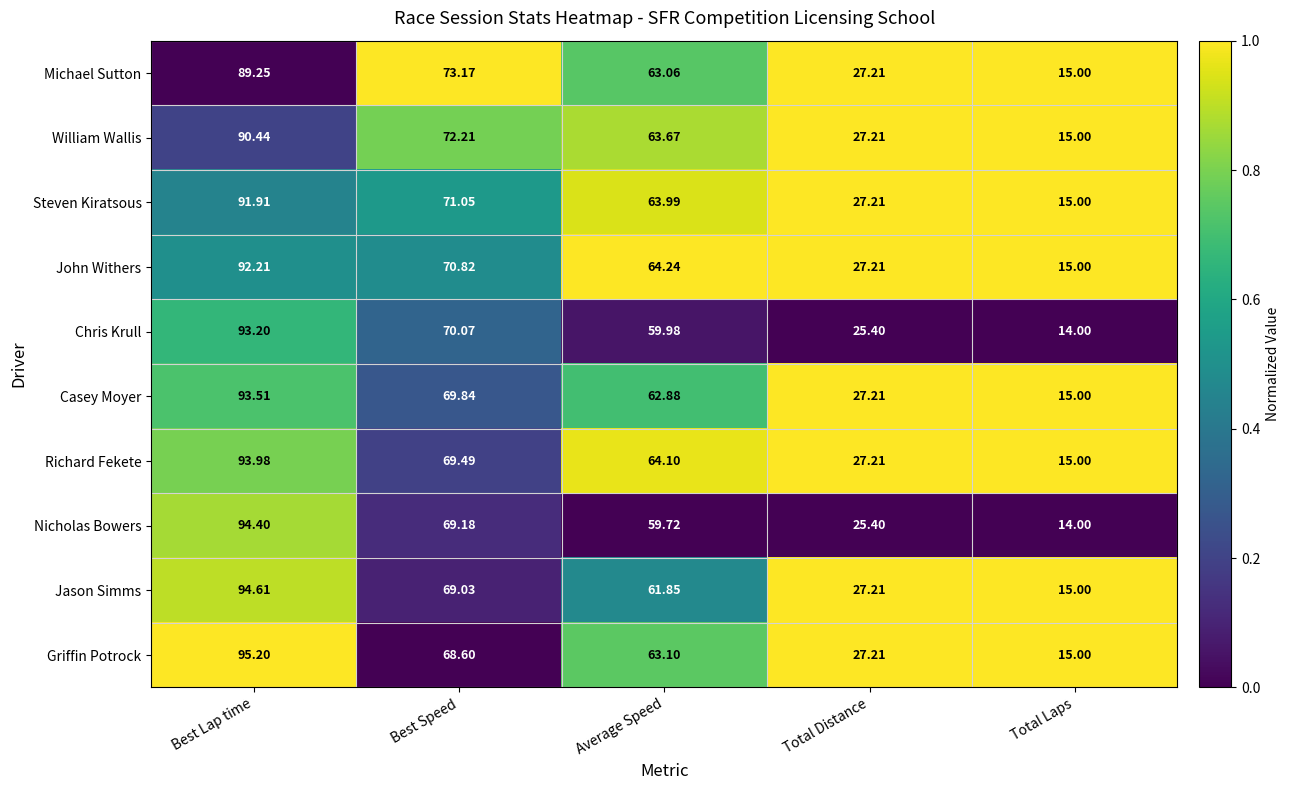

Which series has the largest total across all categories?

Richard Fekete